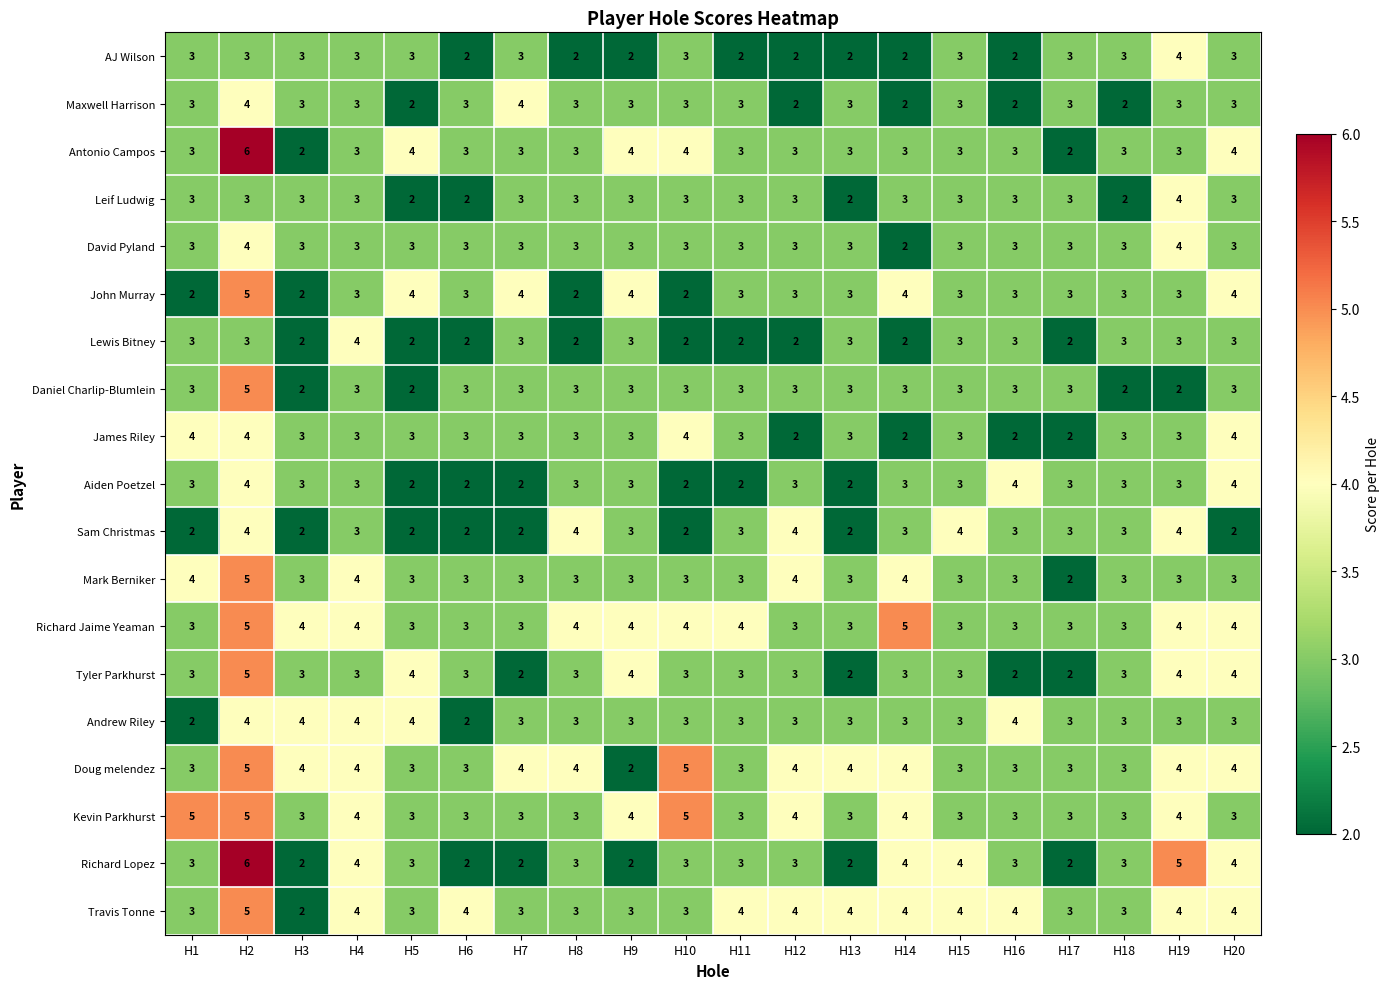

What is the maximum value shown in the chart?

6